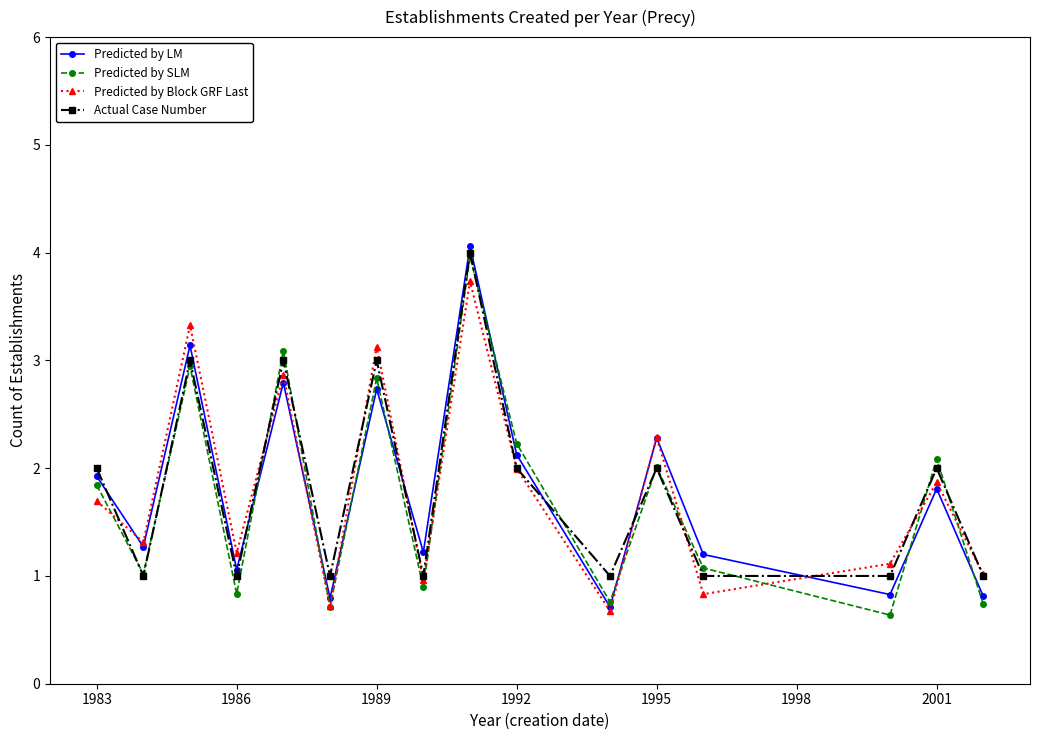

What is the value of the Predicted by Block GRF Last point at the 1st from the left?

1.7